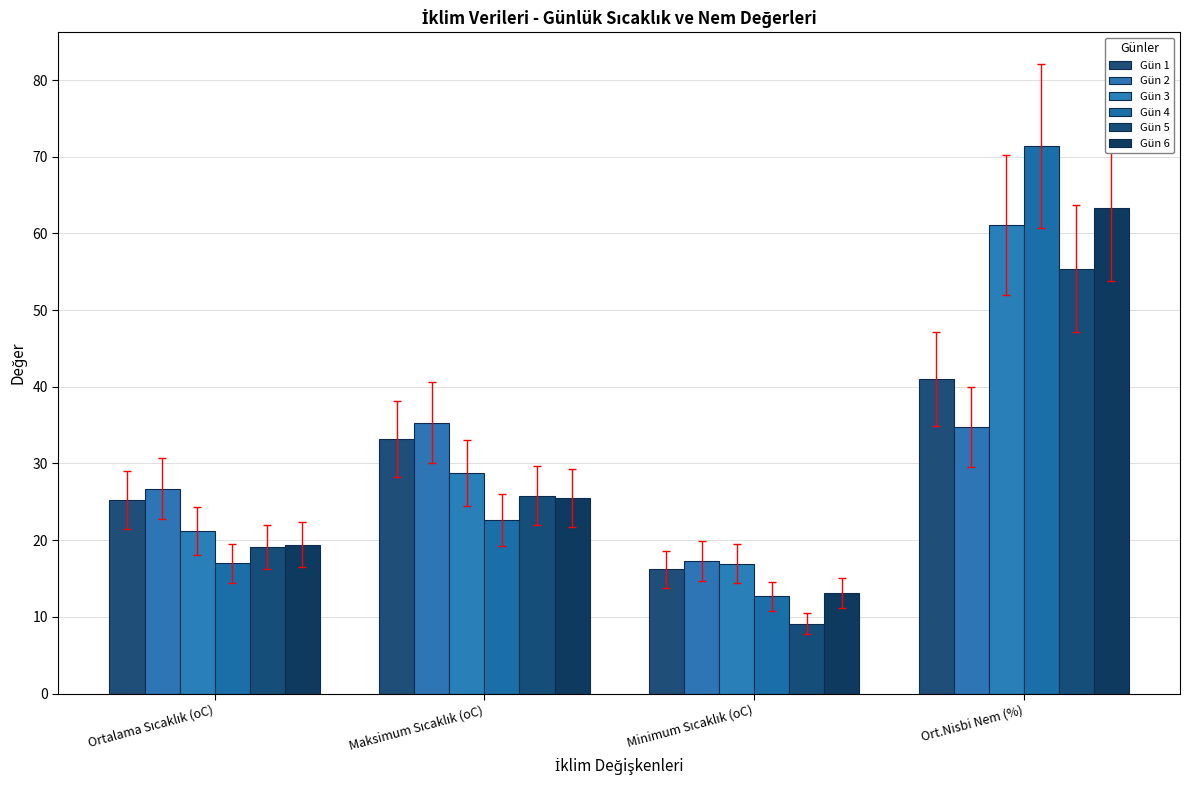

How many data points in Gün 3 are less than 28?

2